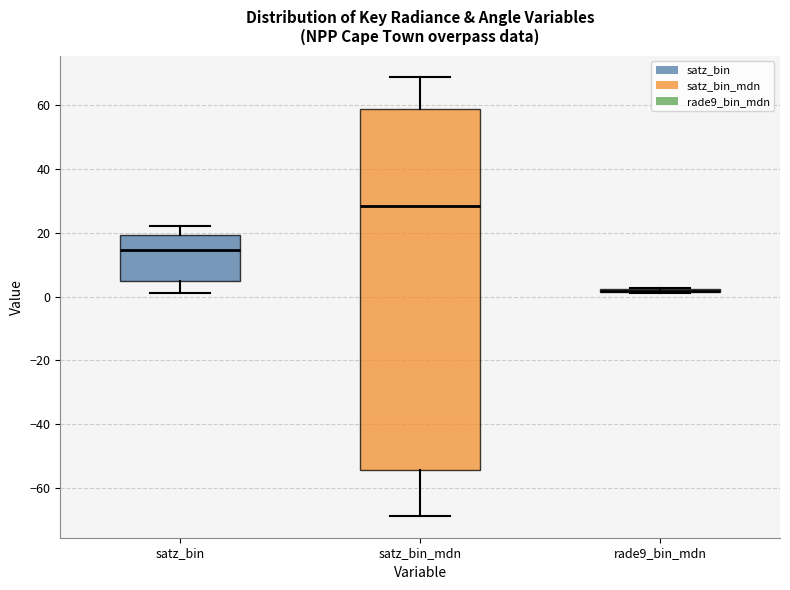

Where does the upper whisker of the box for satz_bin end on the y-axis? The values are not printed on the chart, so give them approximately, as read against the axis.

22